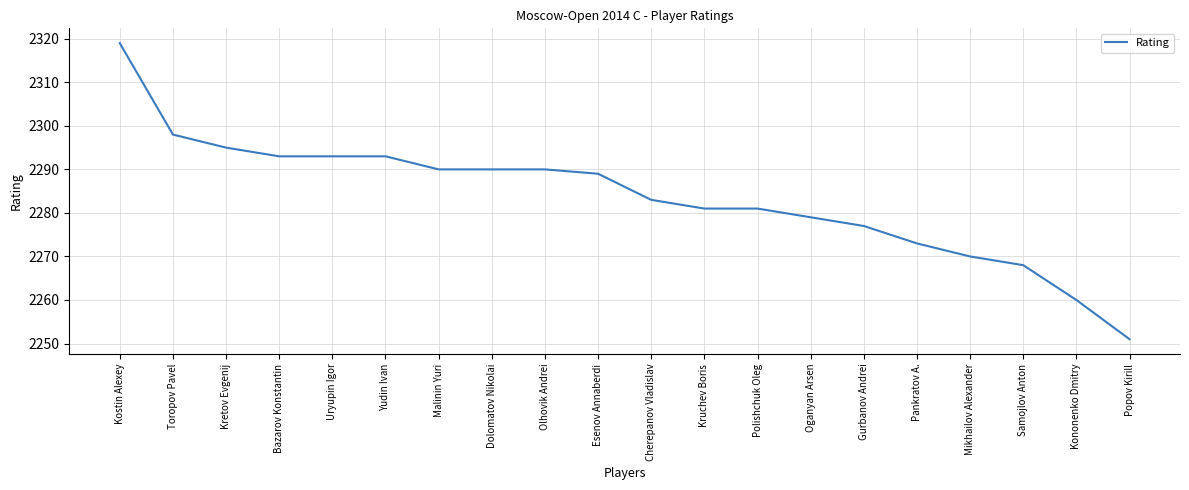

What position from the left is Esenov Annaberdi?

10